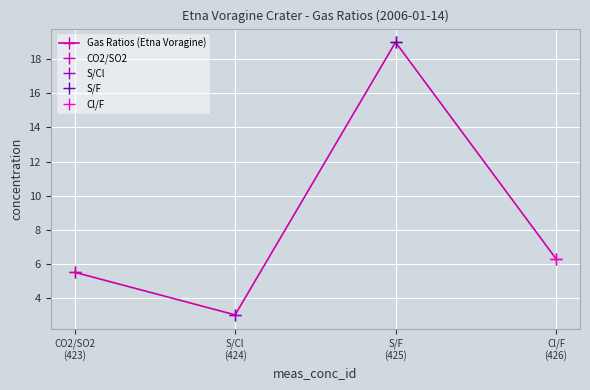

Reading left to right, list all the values displayed in this chart.

CO2/SO2
(423)=5.5	S/Cl
(424)=3.0	S/F
(425)=19.0	Cl/F
(426)=6.3